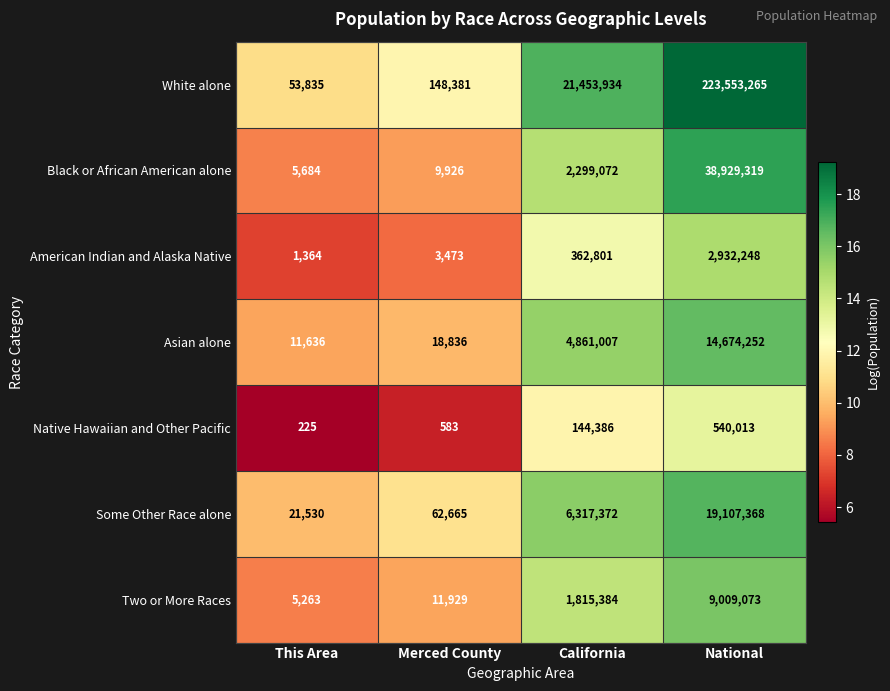

What is the smallest value displayed?

225